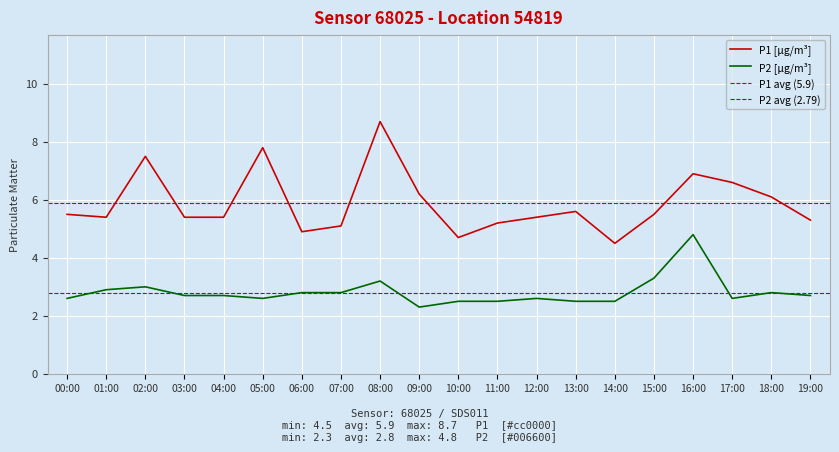

Reading left to right, extract all data points from this chart.

P1: 5.5	5.4	7.5	5.4	5.4	7.8	4.9	5.1	8.7	6.2	4.7	5.2	5.4	5.6	4.5	5.5	6.9	6.6	6.1	5.3
P2: 2.6	2.9	3.0	2.7	2.7	2.6	2.8	2.8	3.2	2.3	2.5	2.5	2.6	2.5	2.5	3.3	4.8	2.6	2.8	2.7